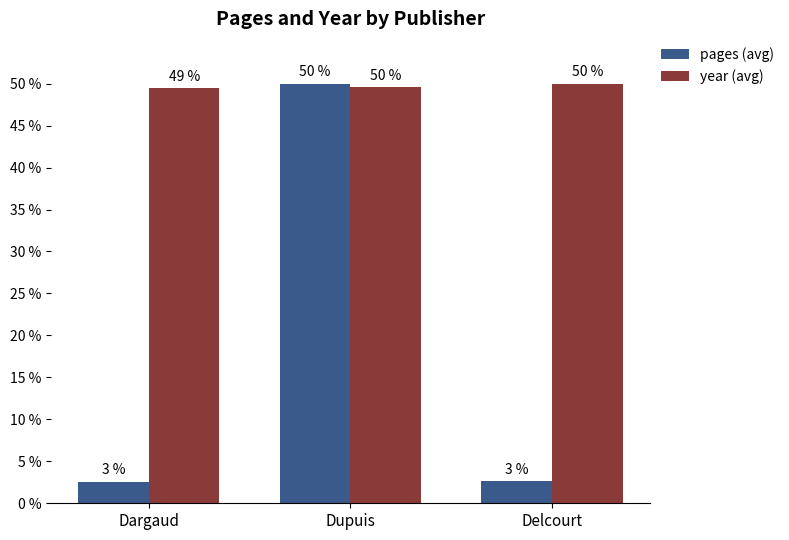

What is the total value across all series at Dargaud?

52.0